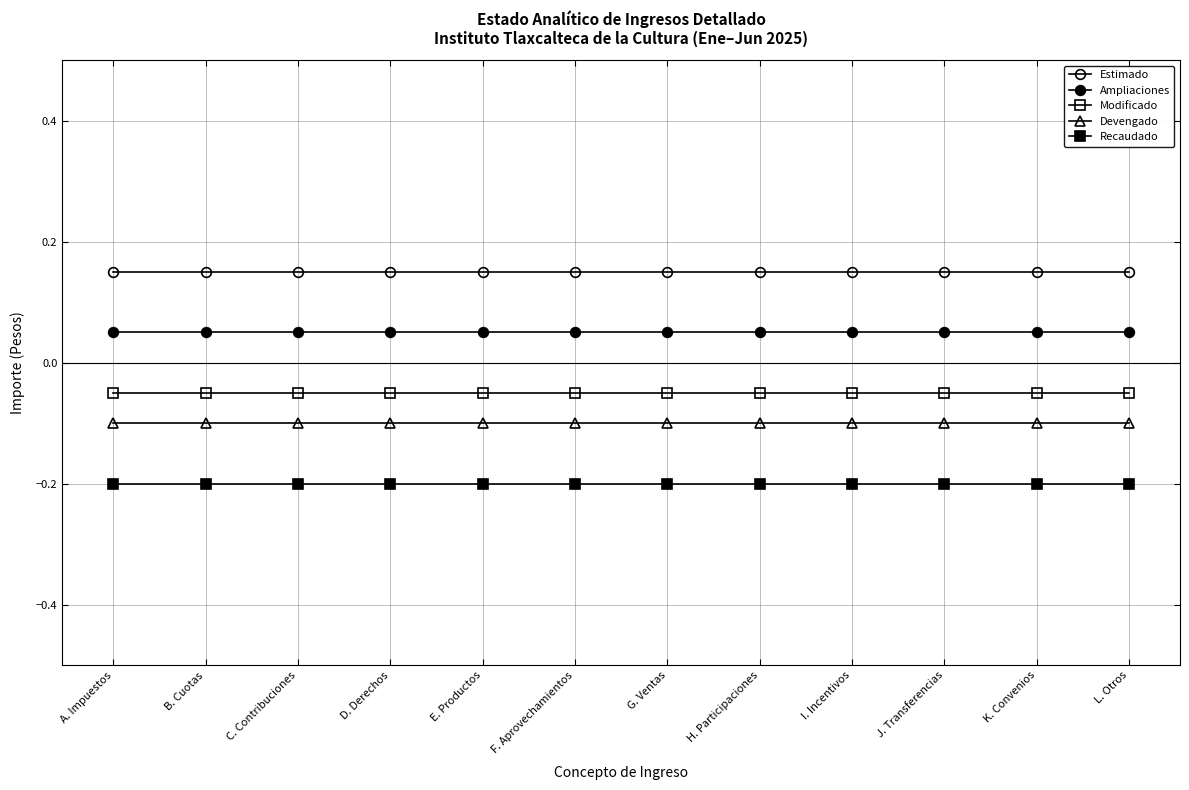

Which category has the lowest value across all series?

A. Impuestos